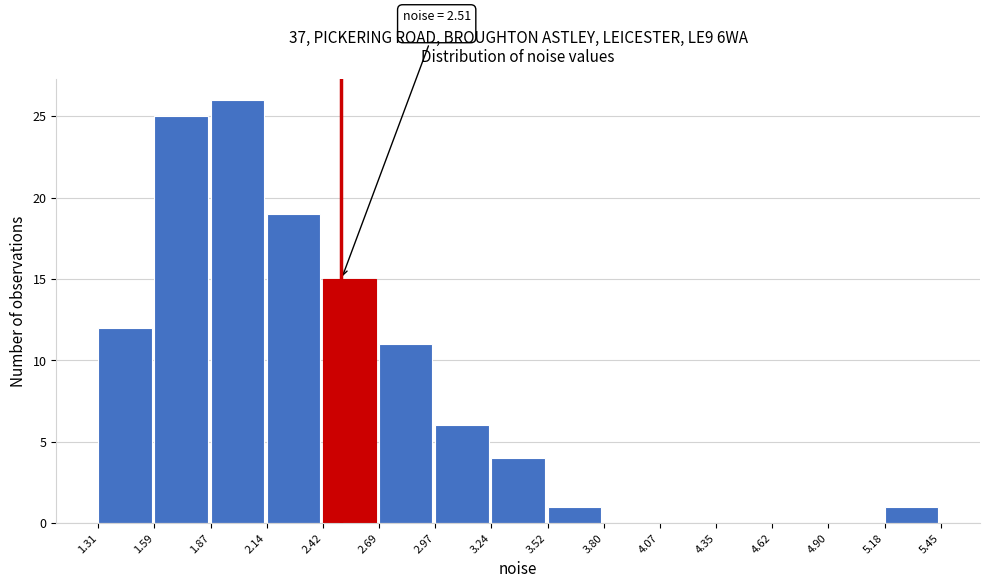

Which range on the x-axis has the tallest bar?

1.87 to 2.14